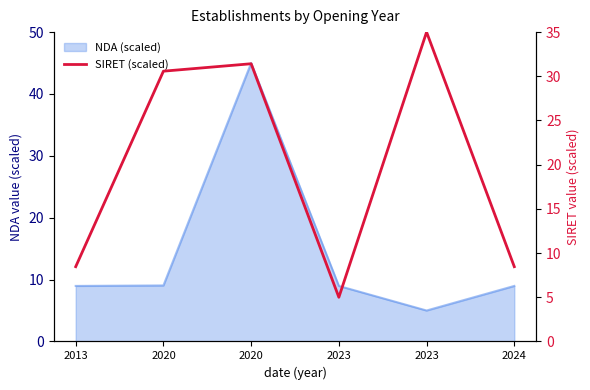

The value at 2023 is 8.7. True or false?

False